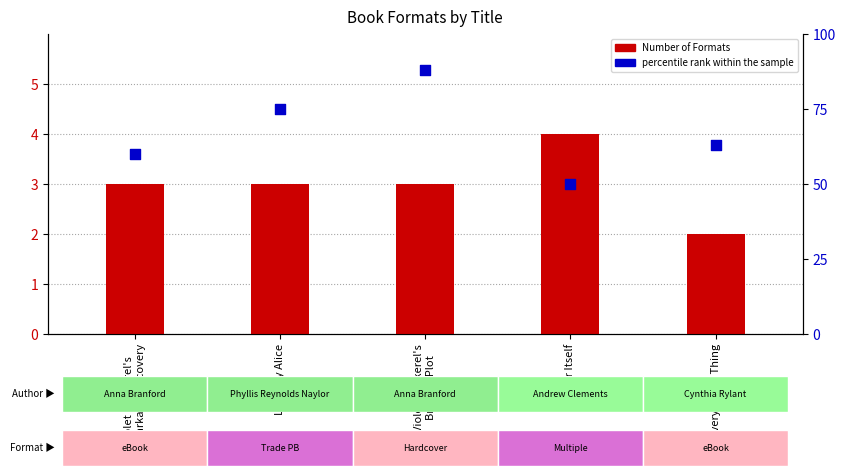

At how many categories does at least one series exceed 81?

1